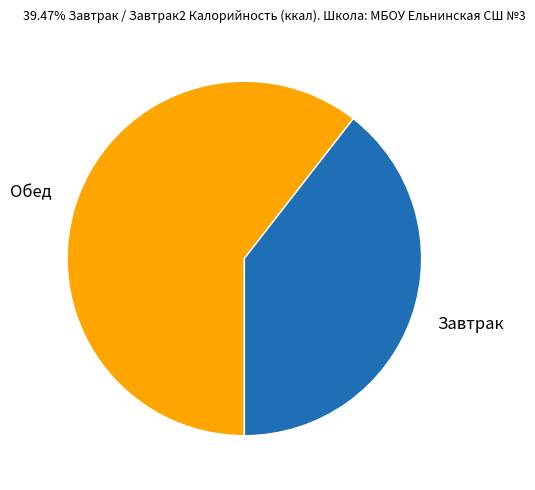

Is there any slice that represents more than half of the pie?

Yes